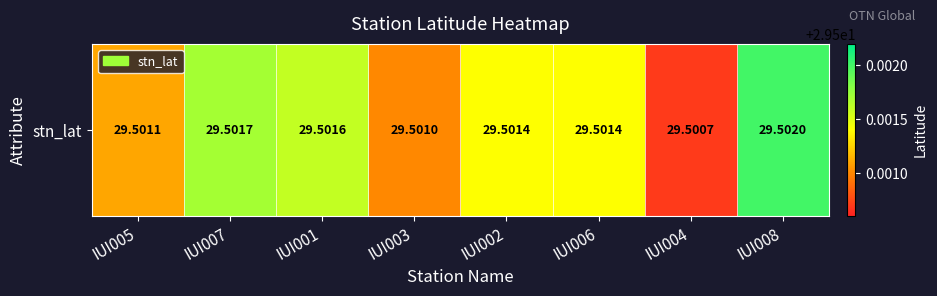

List the labels in order of value, largest first.

IUI008, IUI007, IUI001, IUI002, IUI006, IUI005, IUI003, IUI004